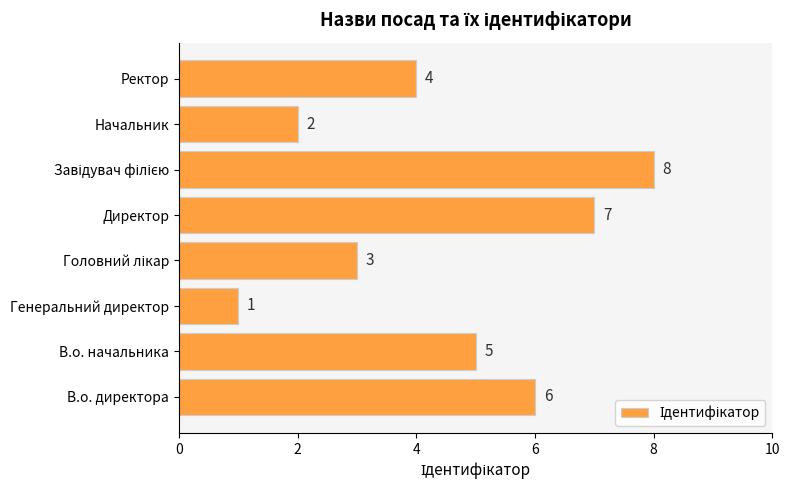

How many values are below 5?

4